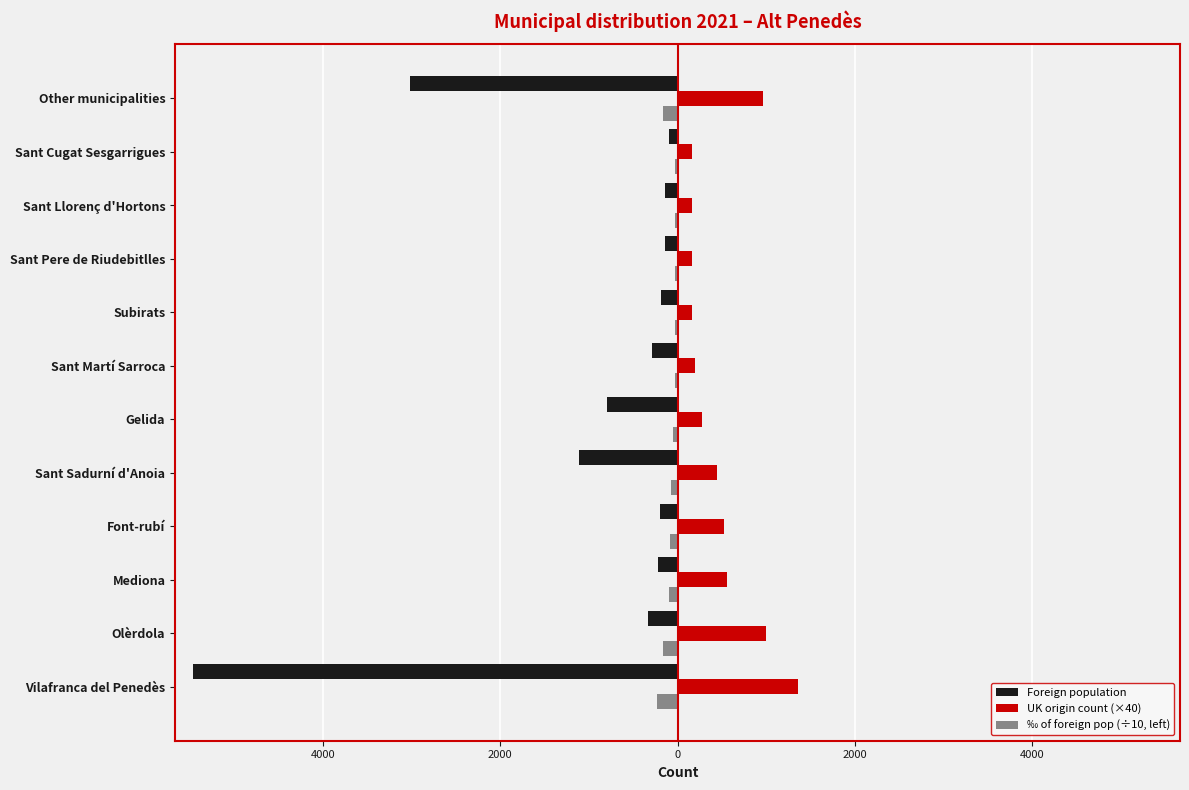

Rank the series by their average value, from lowest to highest.

Foreign population, ‰ of foreign pop (÷10, left), UK origin count (×40)